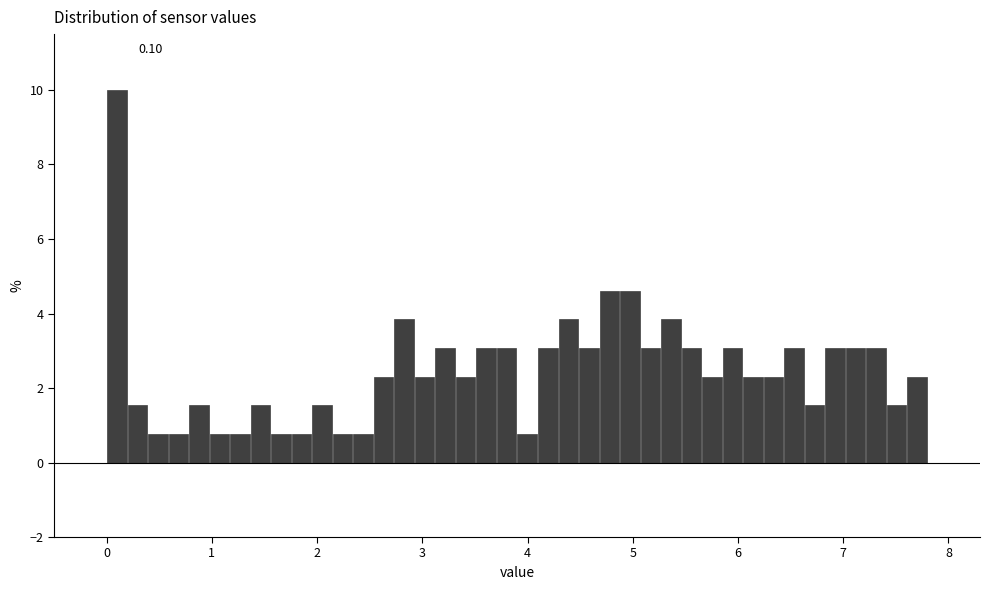

Read against the x-axis, roughly where is the centre of the tallest bar?

0.1